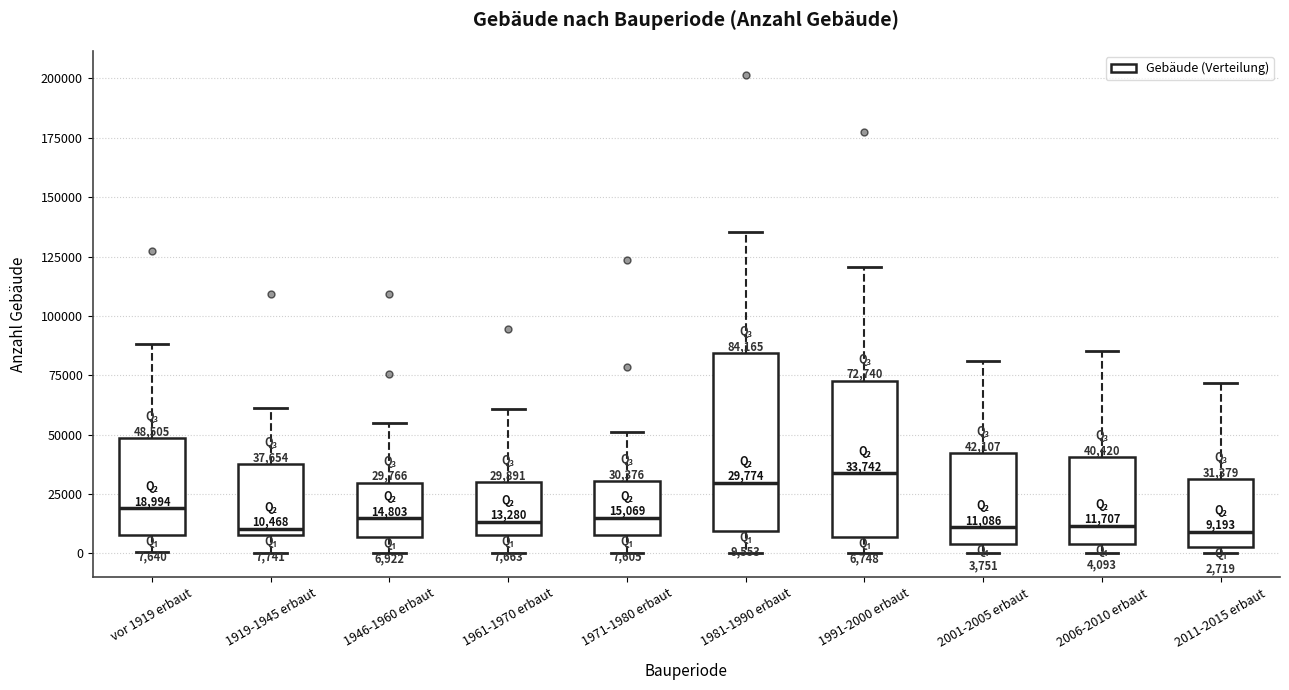

Which box is the tallest, from its lower edge to its upper edge?

1981-1990 erbaut